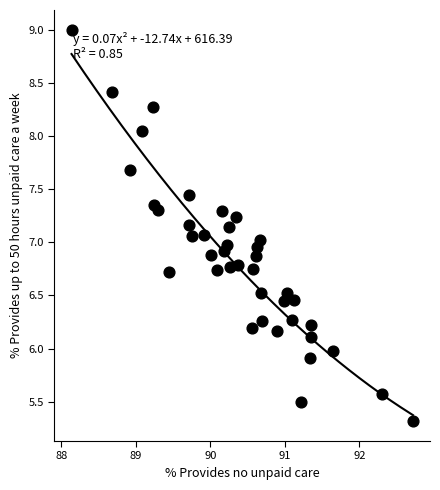

What is the range of Y values (max minus min)?

3.7